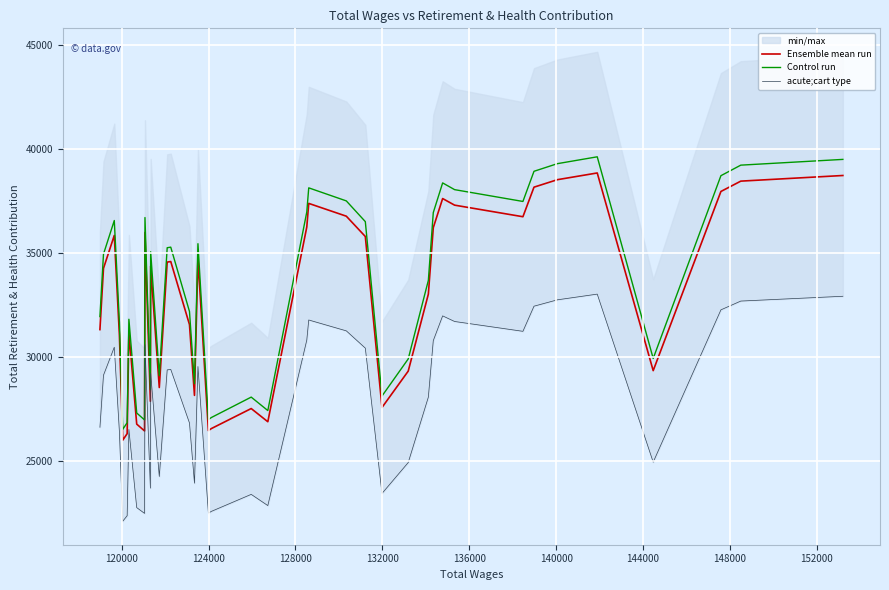

Which series has the largest total across all categories?

Control run